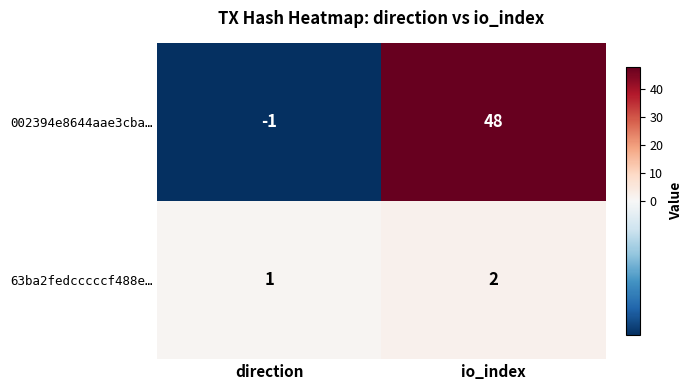

At which category is the sum across all series the highest?

io_index